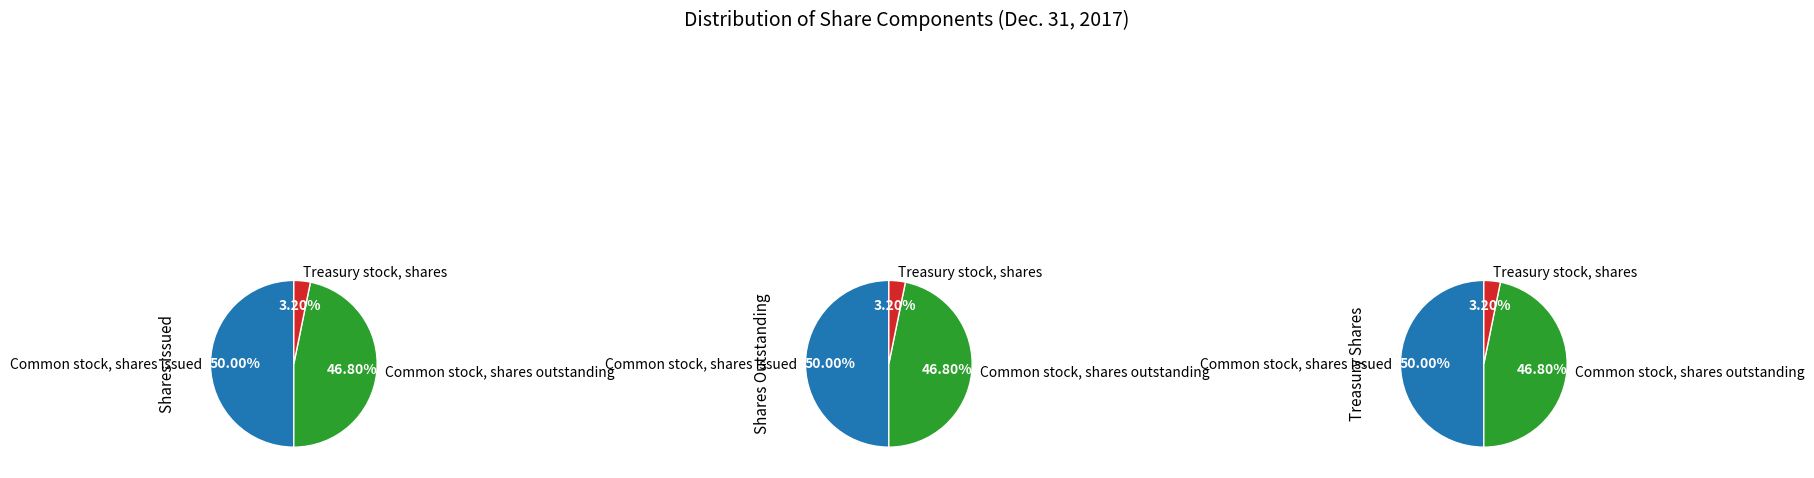

Is it true that Treasury stock, shares is 3% of the pie?

True